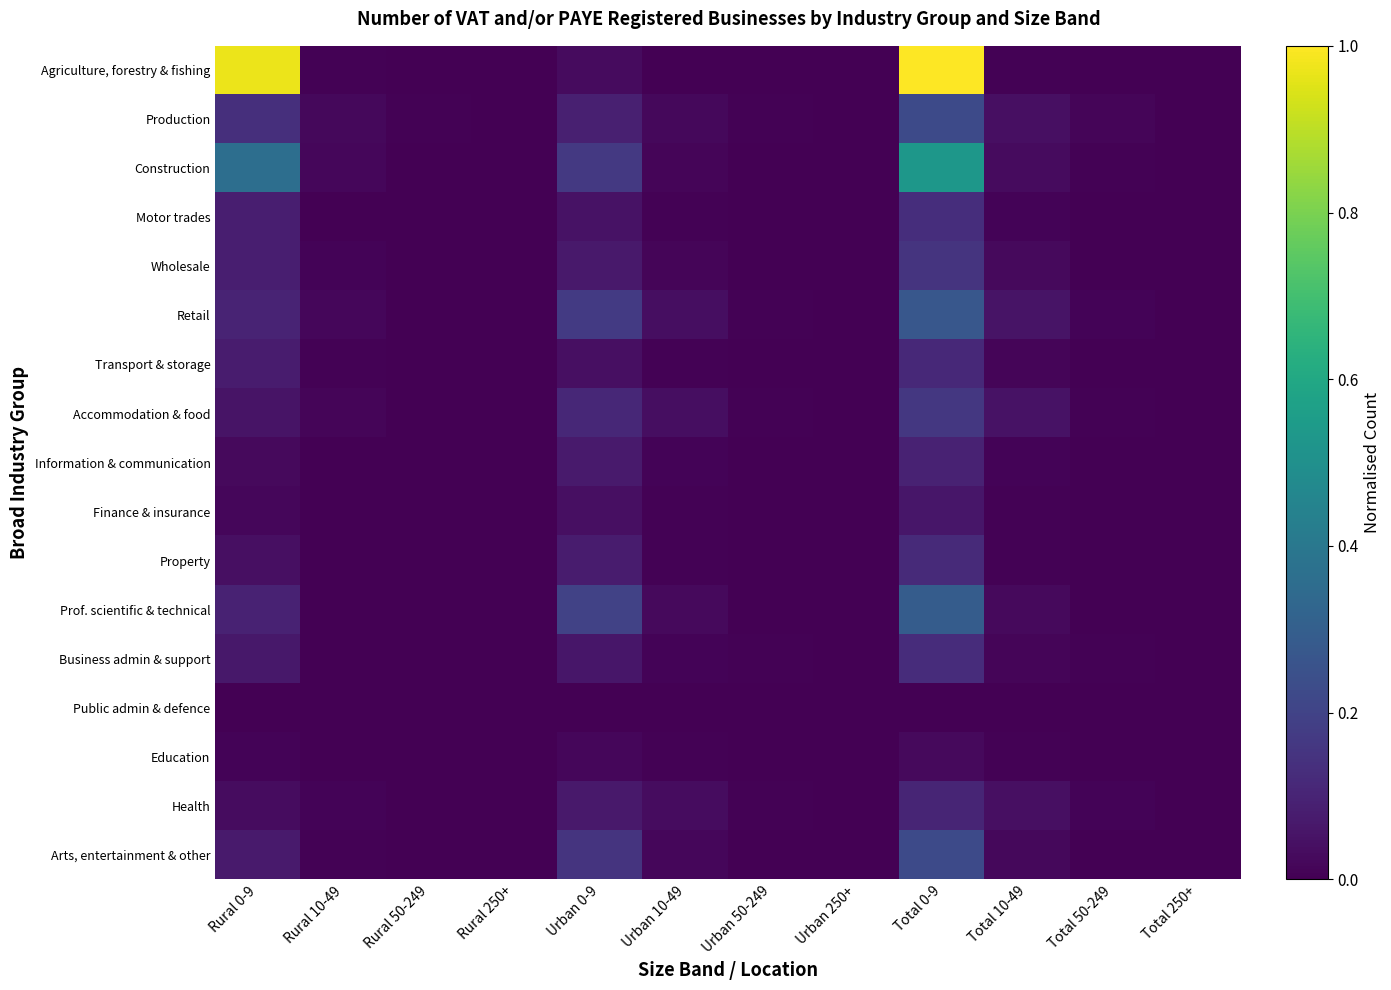

At which category is the sum across all series the highest?

Total 0-9